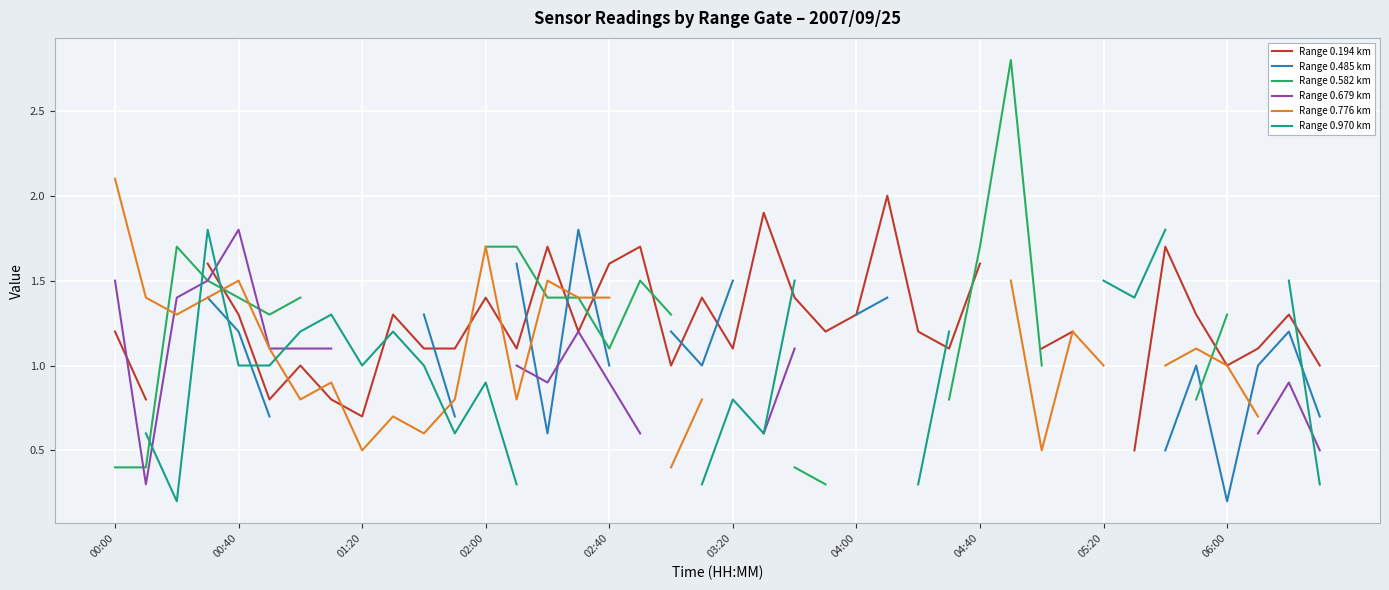

What position from the left is 00:00?

1